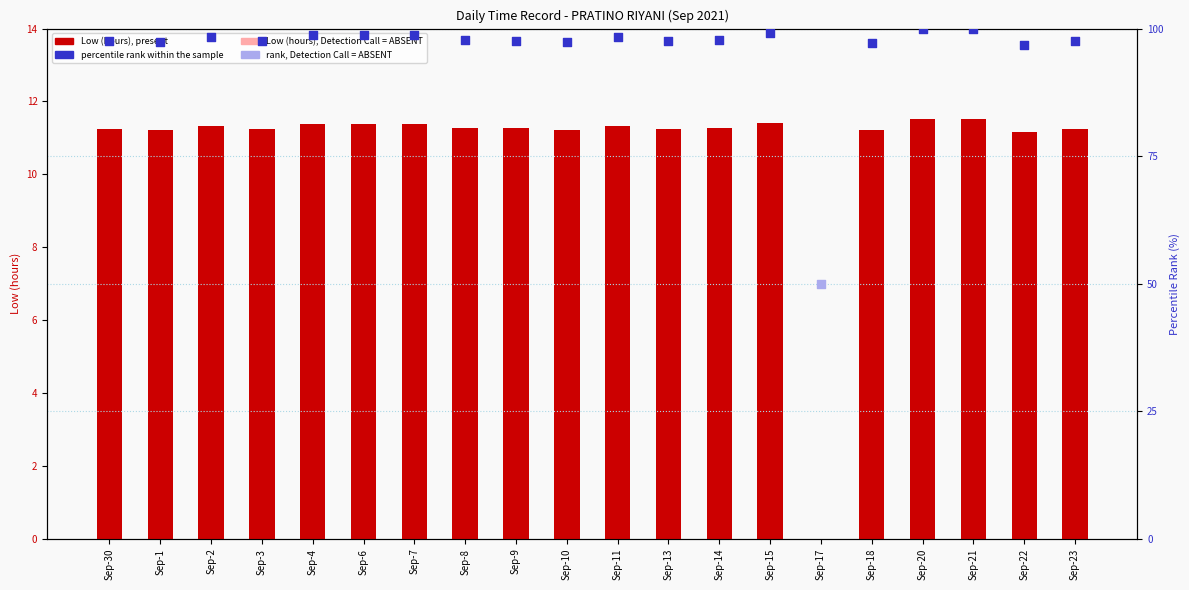

What is the change in value from Sep-2 to Sep-15?

+0.1